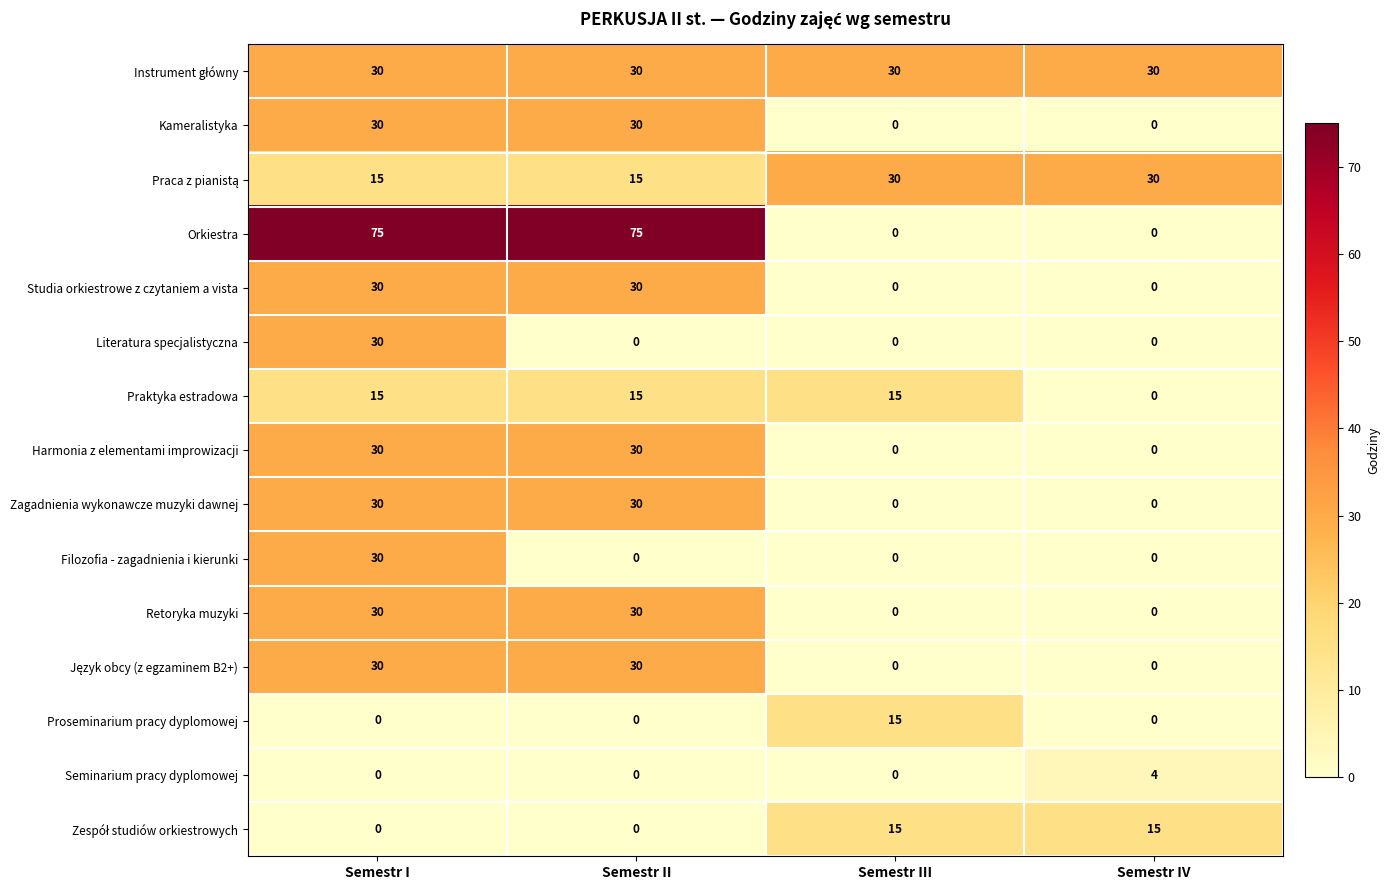

How many Orkiestra values are between 0 and 75?

4